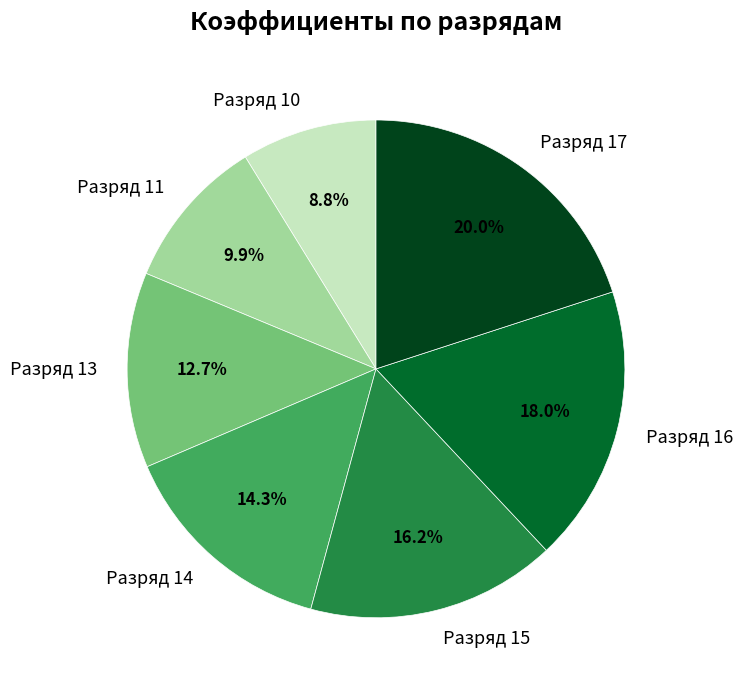

To the nearest percent, what portion does Разряд 16 represent?

18%